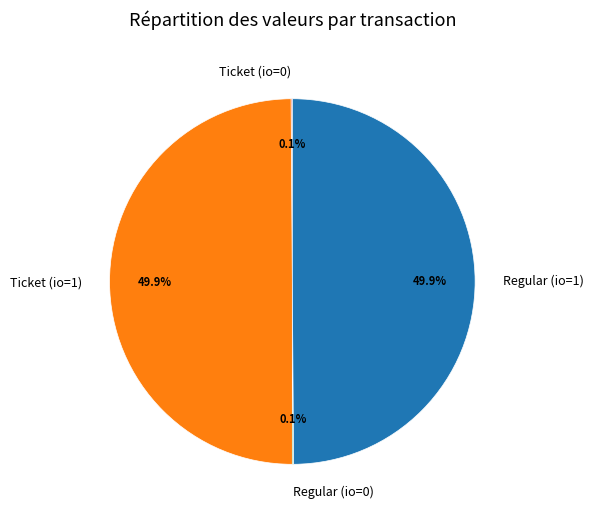

How much of the chart is everything except Regular (io=1)?

50.1%